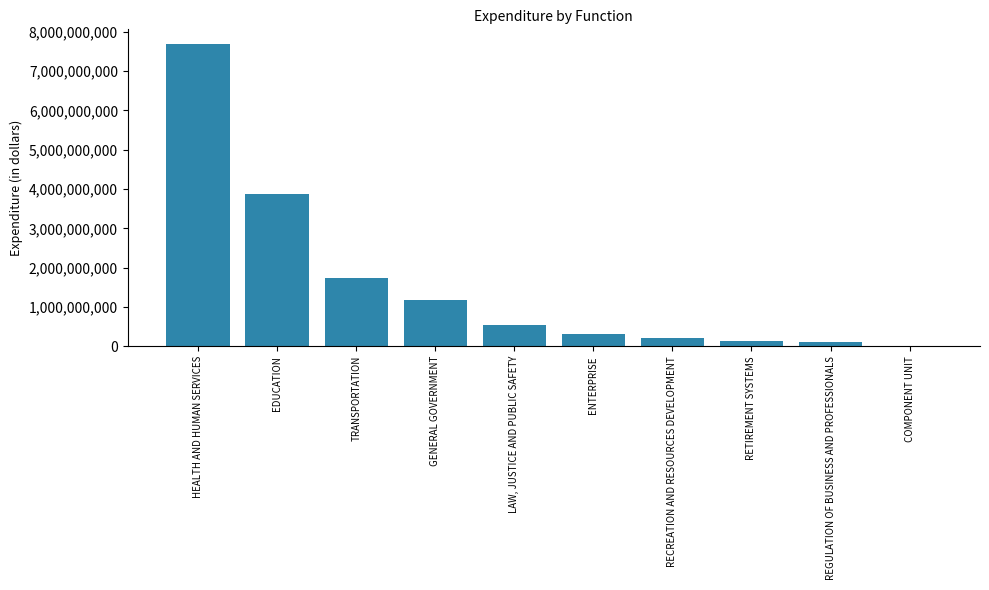

Which label corresponds to the largest value in the chart?

HEALTH AND HUMAN SERVICES